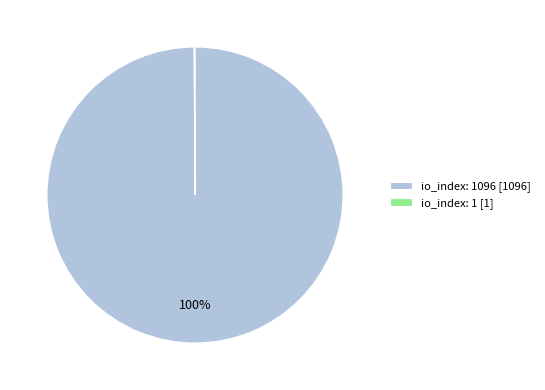

To the nearest percent, what is the average slice percentage?

50%